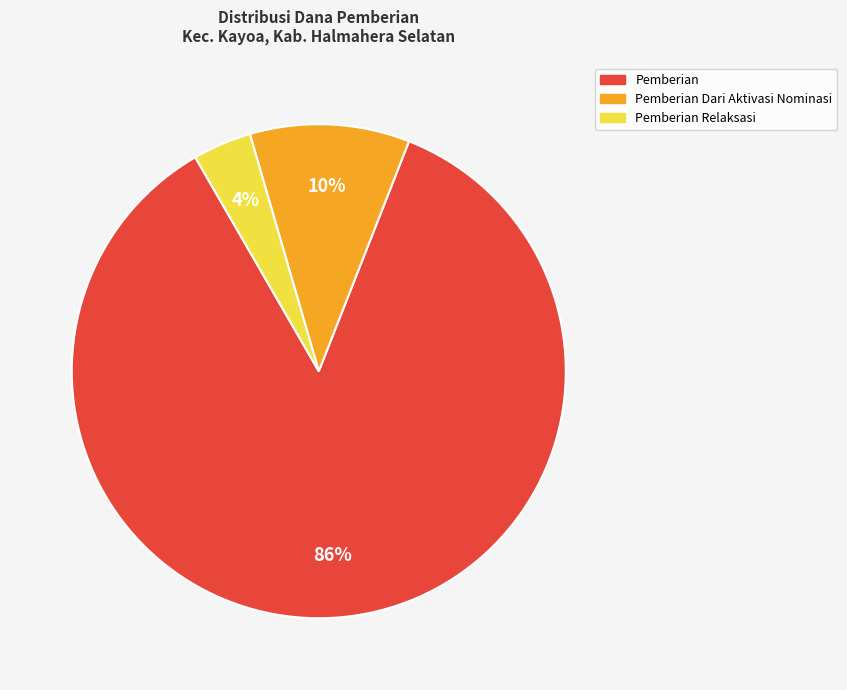

Count the number of slices in the pie.

3